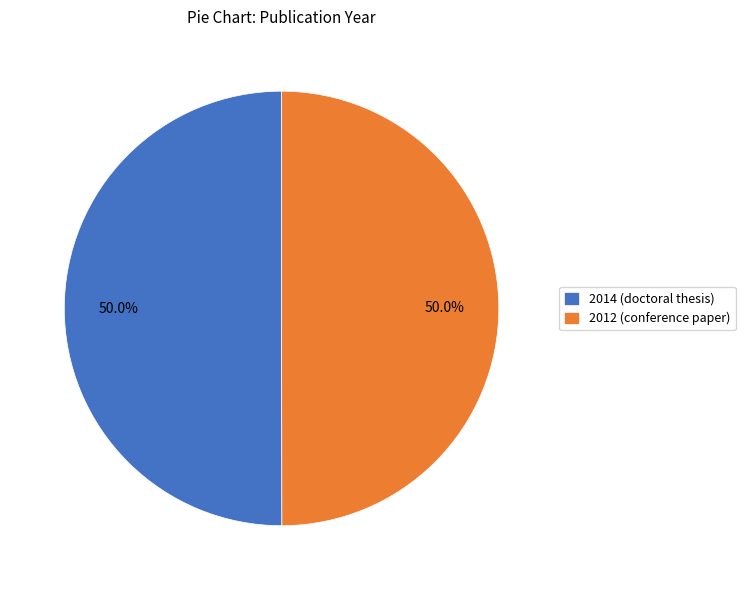

To the nearest percent, what portion does 2014 (doctoral thesis) represent?

50%